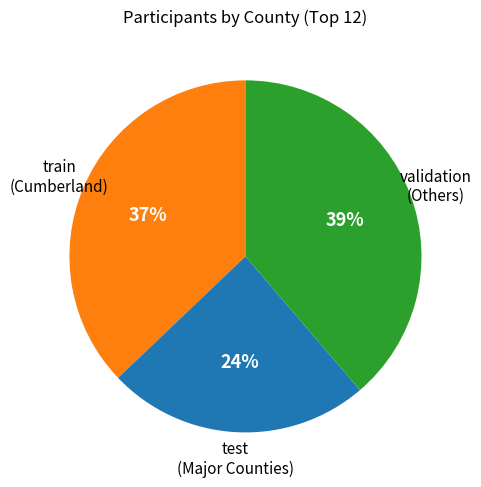

Does any single category account for the majority?

No